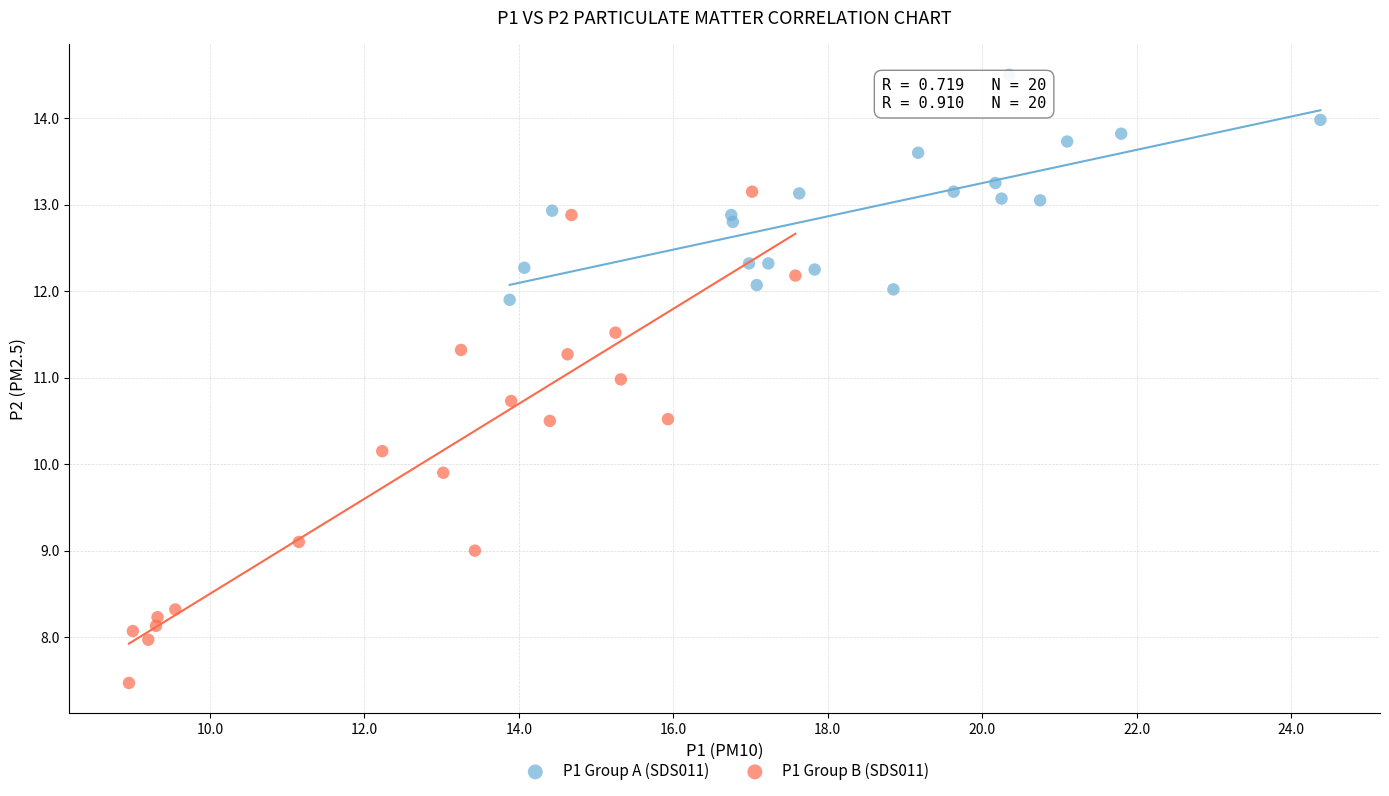

Which series has the largest Y range (max minus min)?

P1 Group B (SDS011)